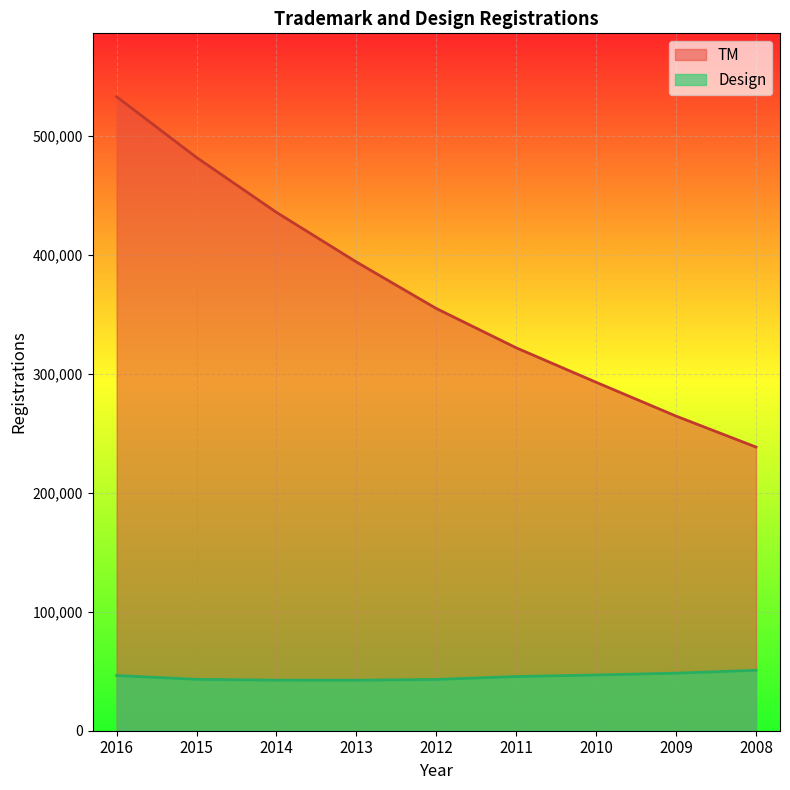

What is the value of the TM point at the 5th from the left?

354673